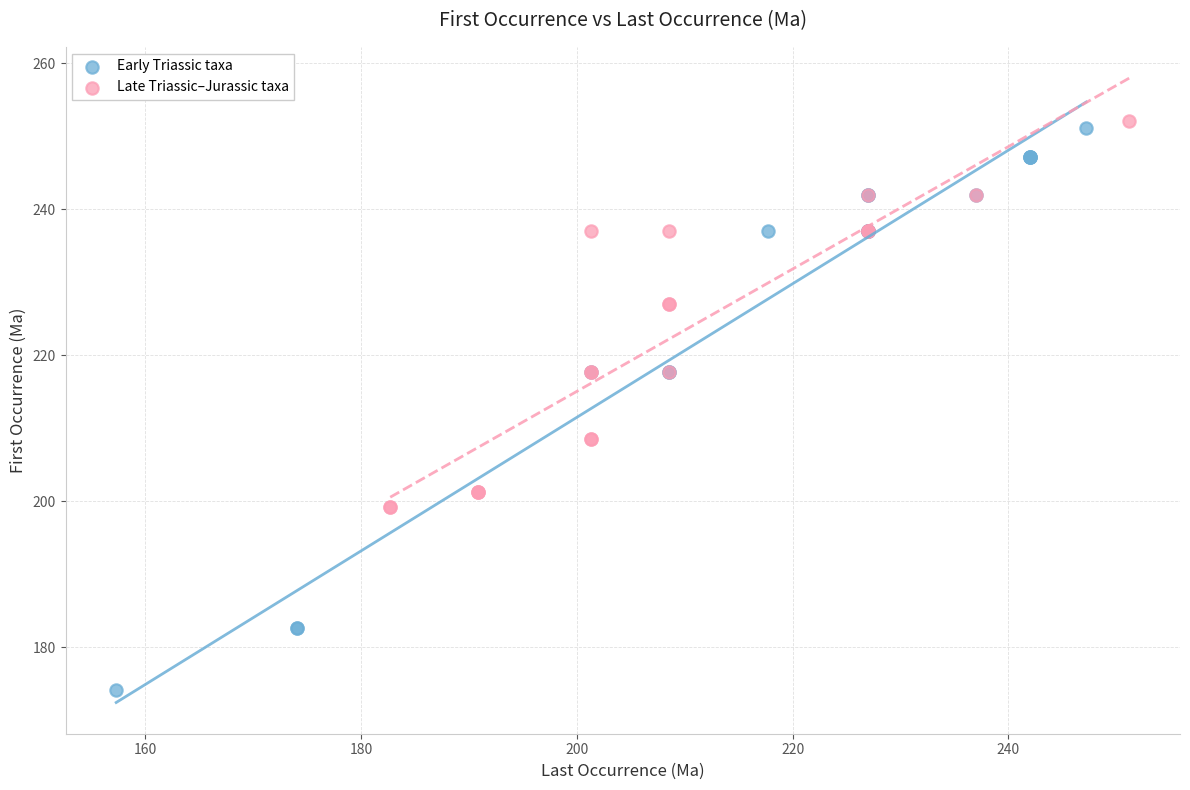

Which series contains the highest Y value?

Late Triassic–Jurassic taxa